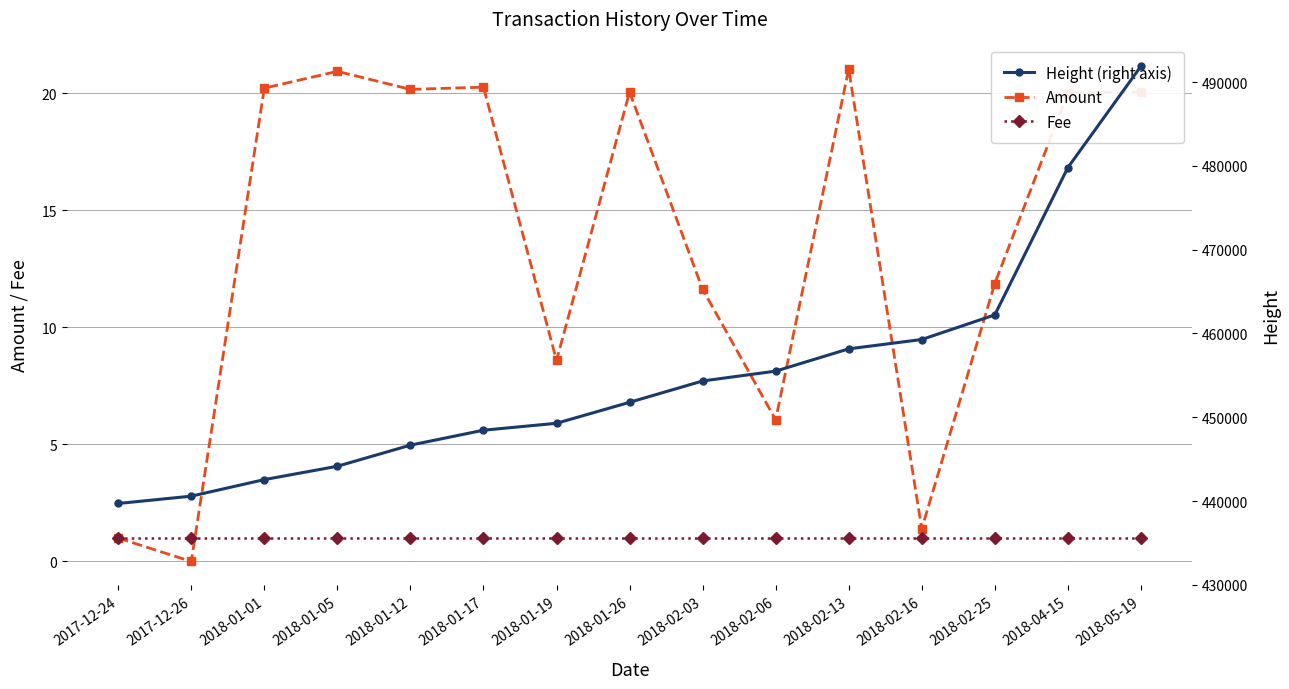

At how many categories does at least one series exceed 19271?

15